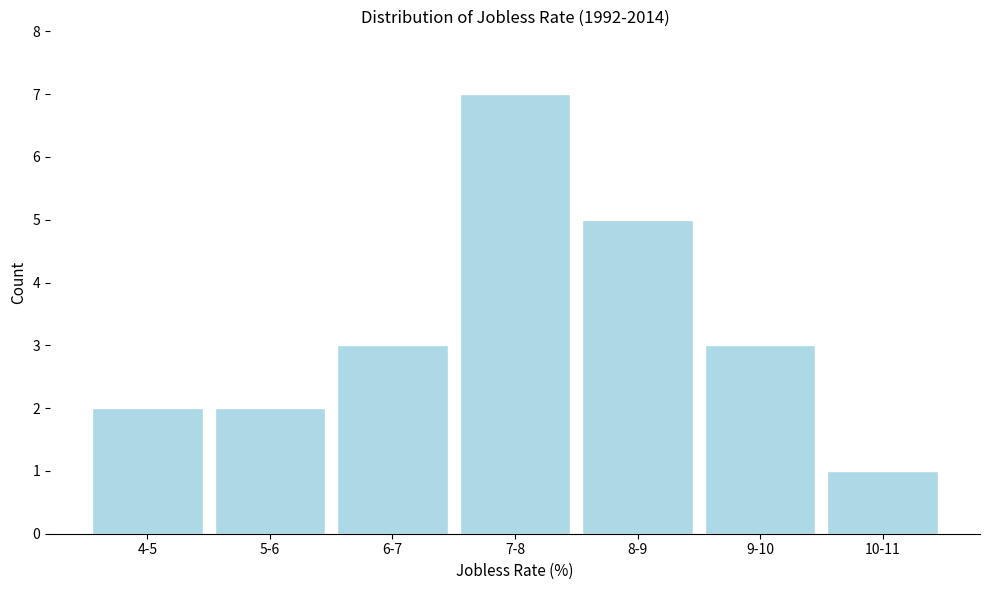

Reading left to right, extract all data points from this chart.

4-5=2	5-6=2	6-7=3	7-8=7	8-9=5	9-10=3	10-11=1